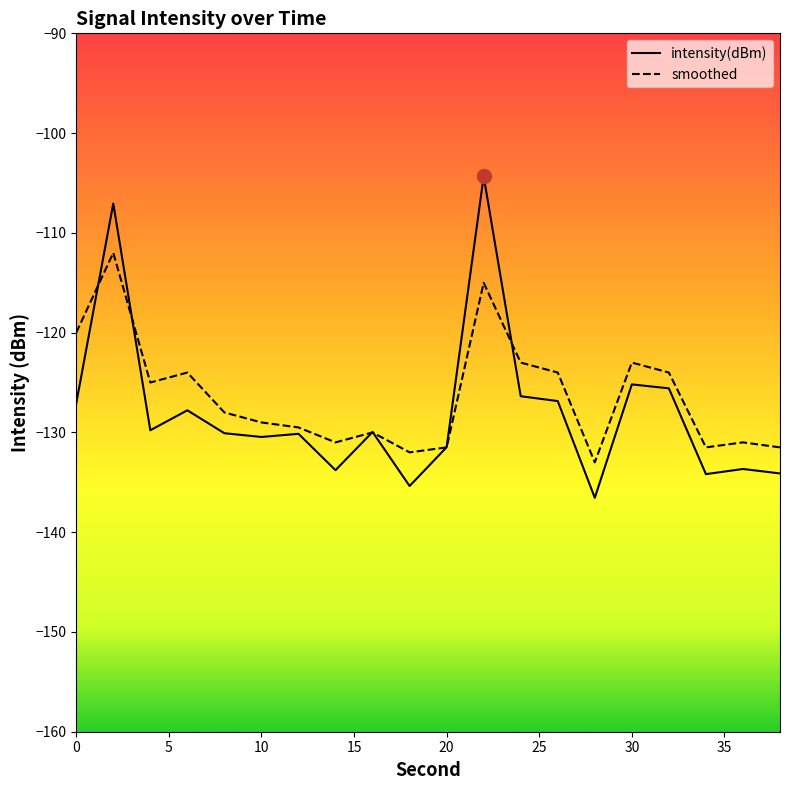

How many lines are shown in the chart?

2